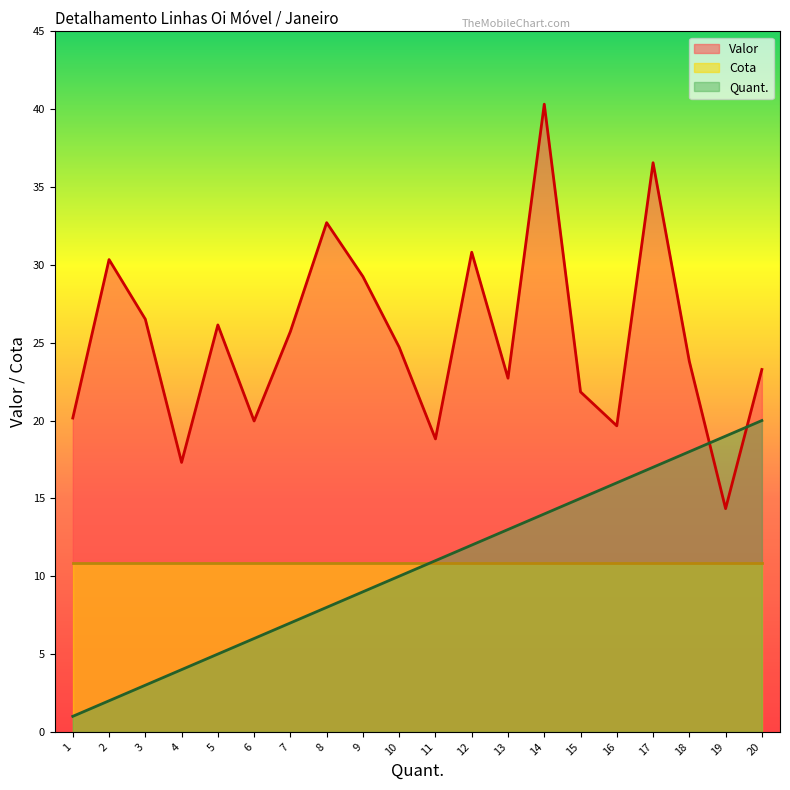

Between 12 and 14, which series saw the biggest shift?

Valor